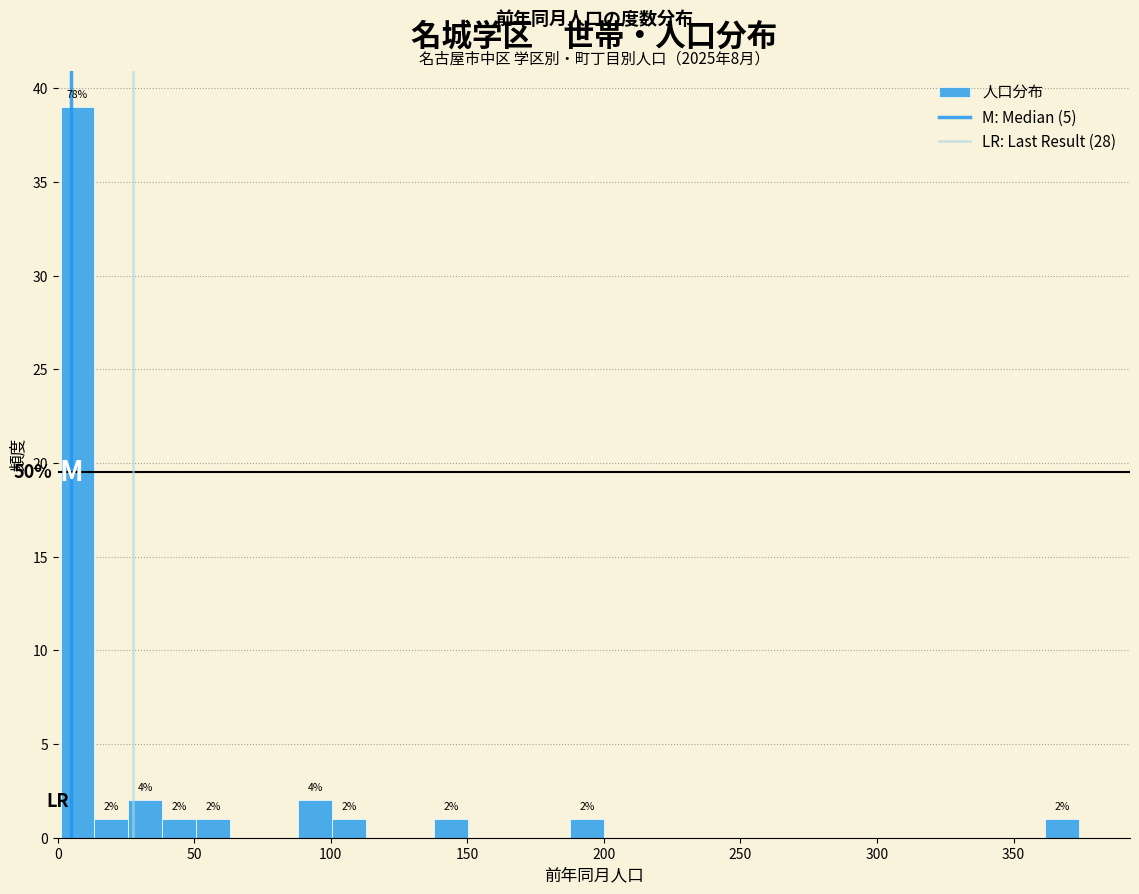

Read against the x-axis, roughly where is the centre of the tallest bar?

5